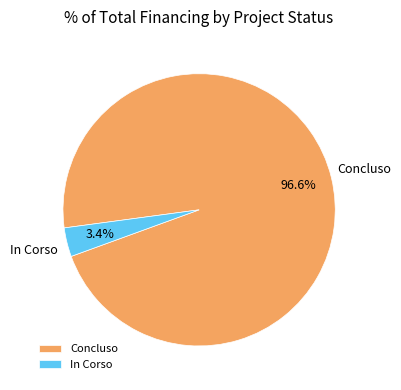

Which slice is the smallest?

In Corso